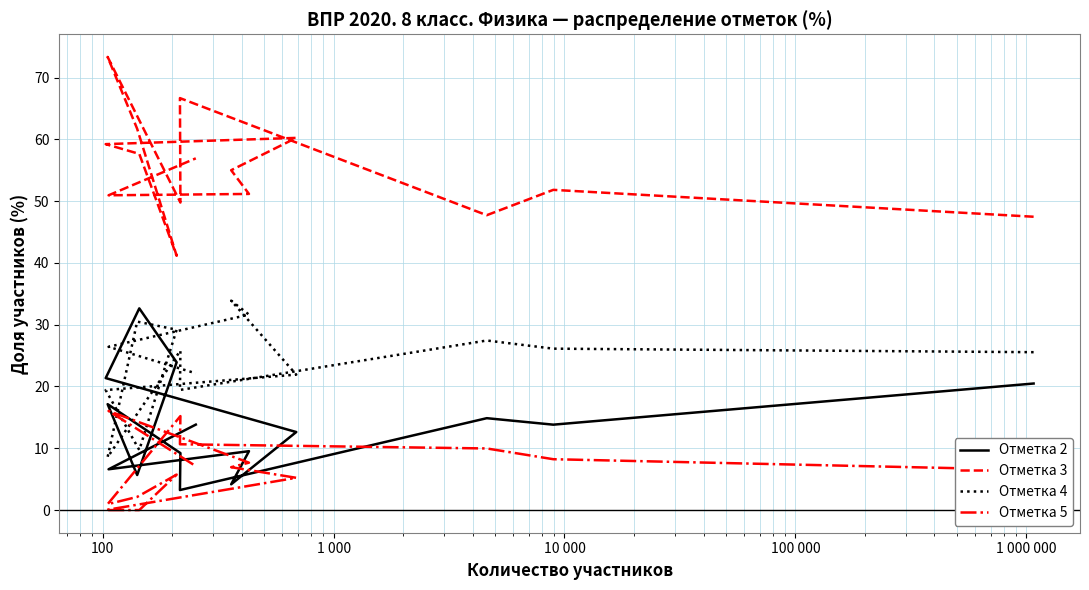

At how many categories does at least one series exceed 55?

7